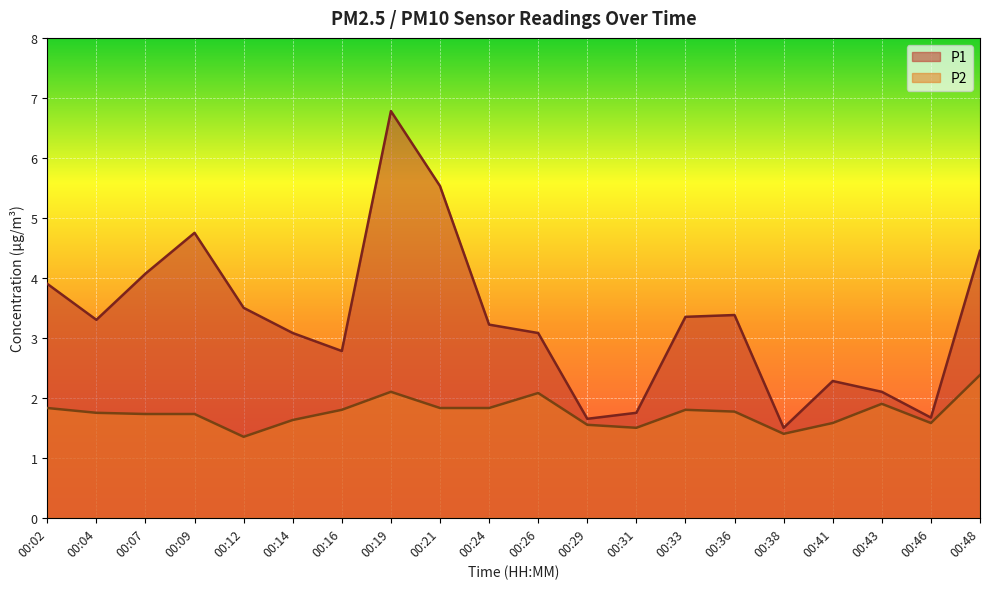

Which category has the highest value in the P1 series?

00:19